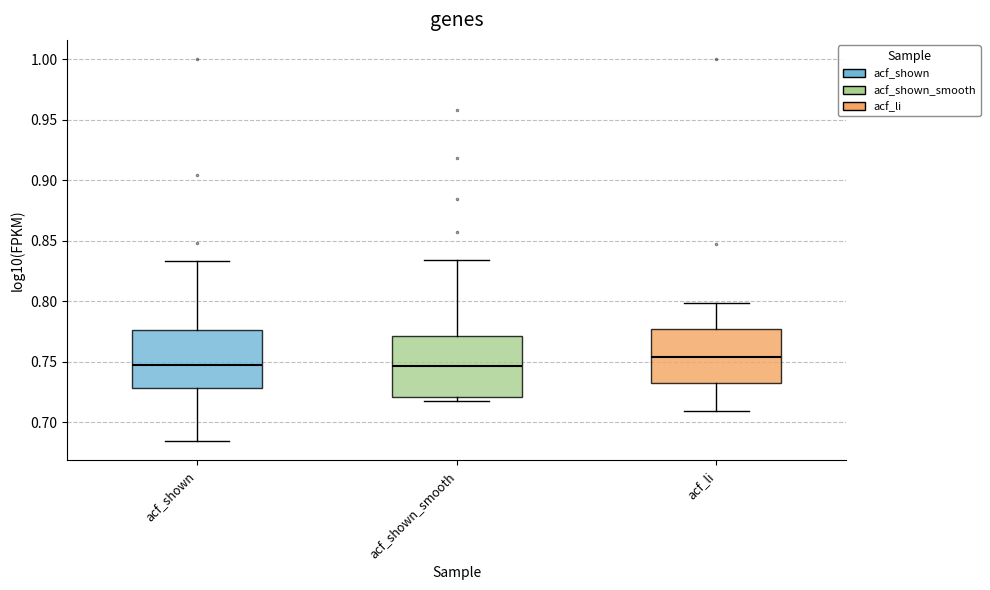

Where does the median line of the box for acf_shown sit on the y-axis? The values are not printed on the chart, so give them approximately, as read against the axis.

0.750